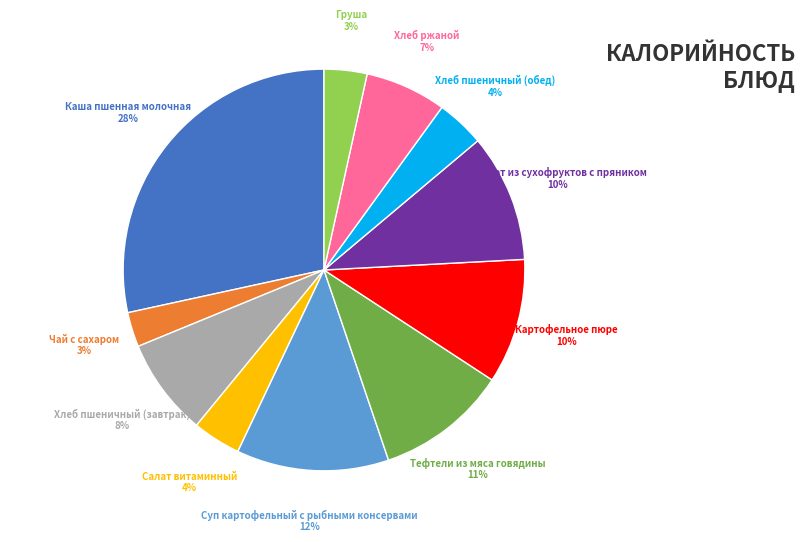

What is the total percentage of Хлеб пшеничный (завтрак) and Картофельное пюре?

17.9%